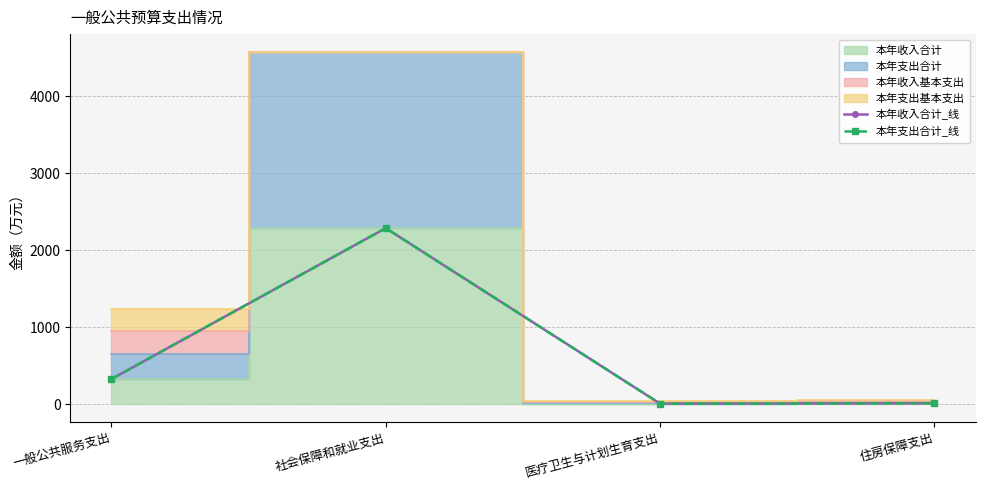

What is the smallest value displayed?

11.1